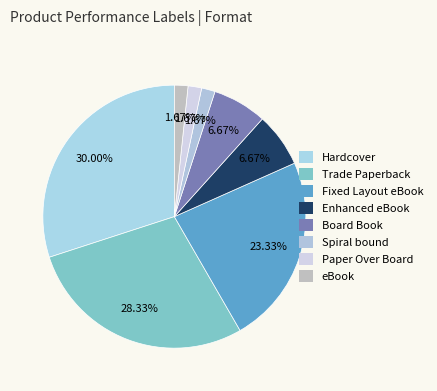

How many segments does this pie chart have?

8